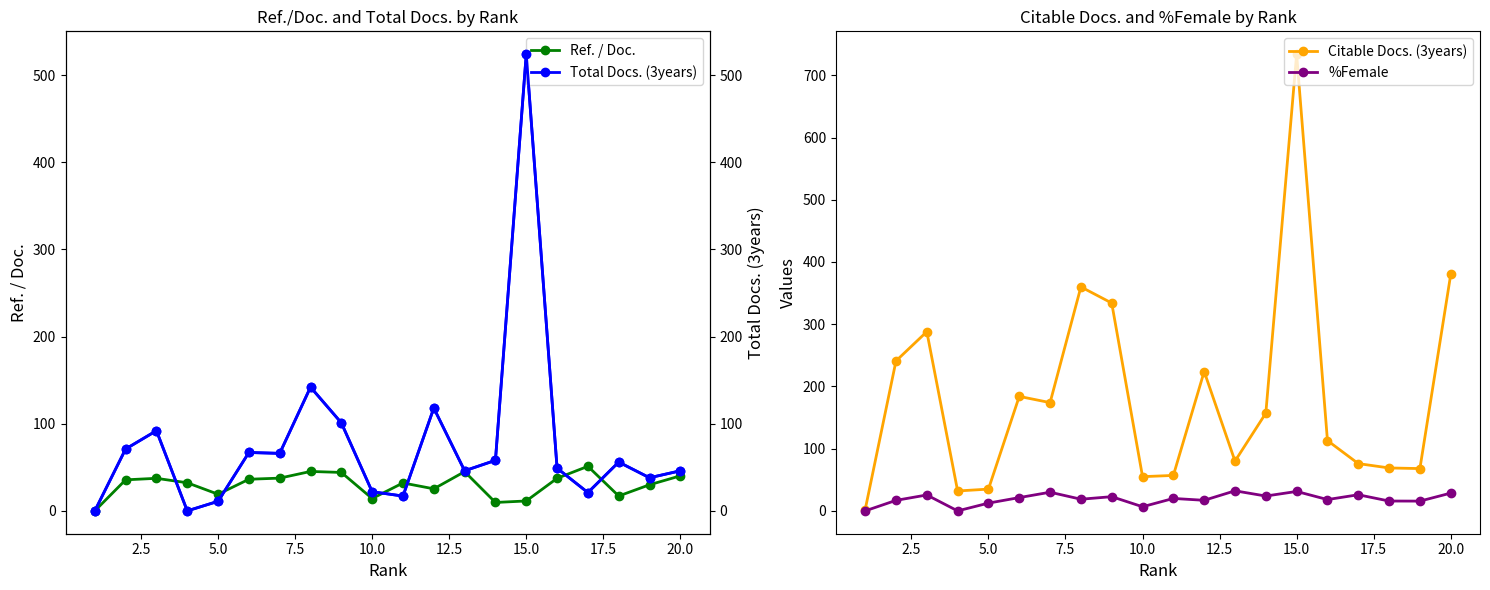

Rank the series by their maximum value, from highest to lowest.

Citable Docs. (3years), Total Docs. (3years), Ref. / Doc., %Female